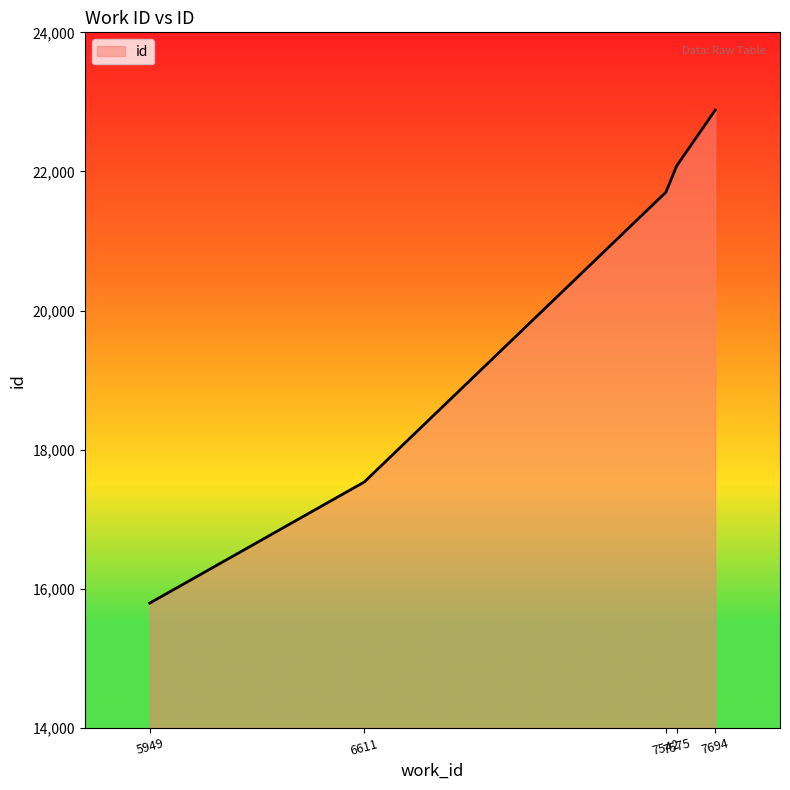

Reading right to left, list all the values displayed in this chart.

7694=22881	7575=22079	7542=21702	6611=17535	5949=15794